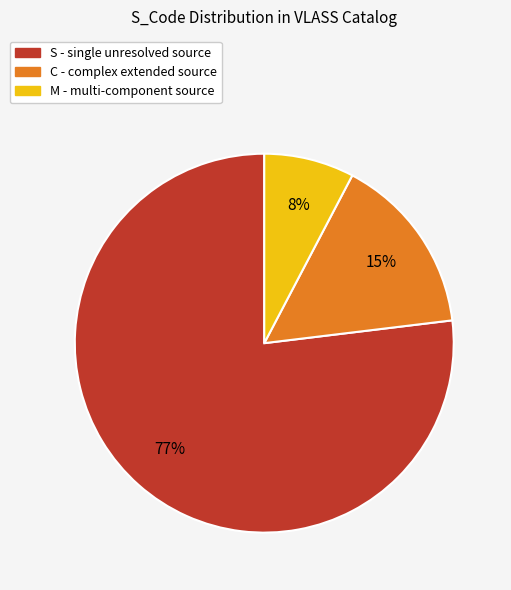

Does any single category account for the majority?

Yes